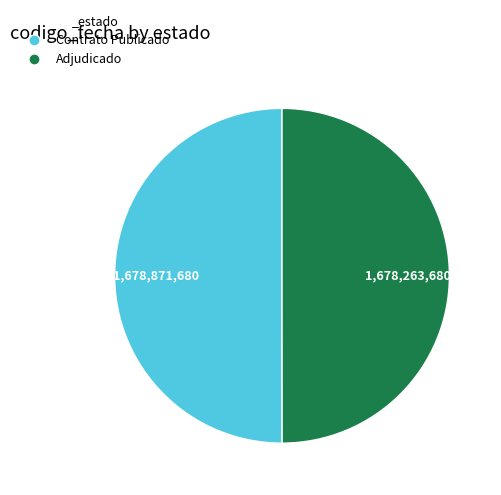

How many segments does this pie chart have?

2